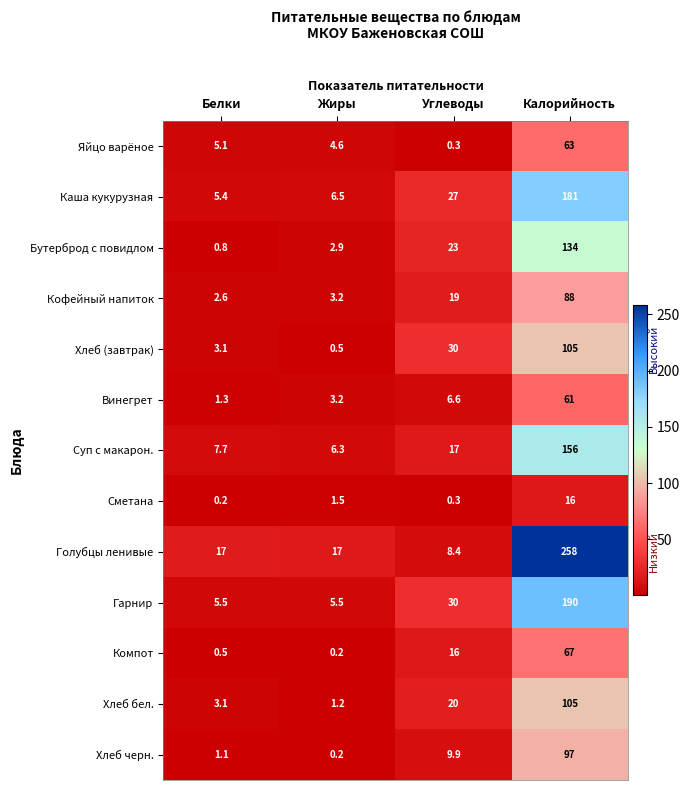

How many values in the Хлеб бел. series are below 20?

2